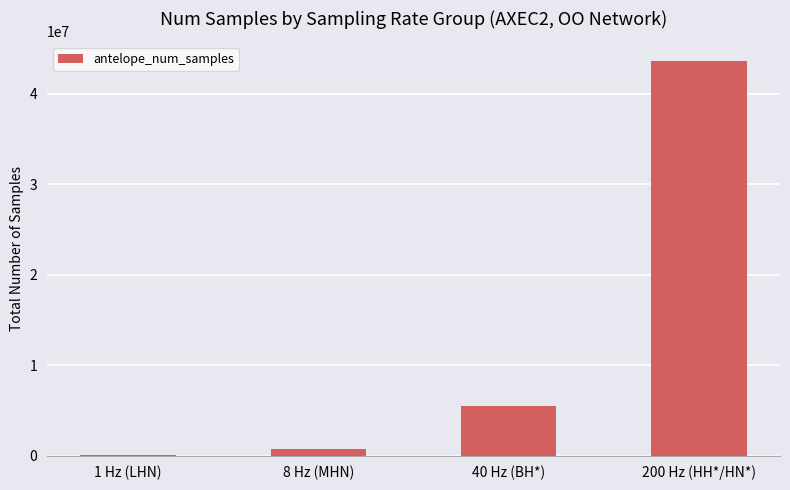

What is the sum of all values?

49866447